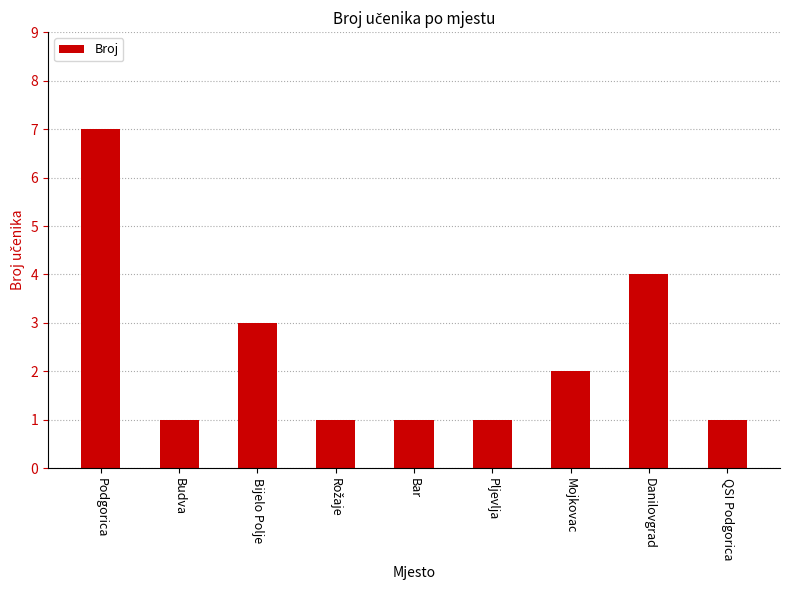

Where is the data nearest to the value 4?

Danilovgrad